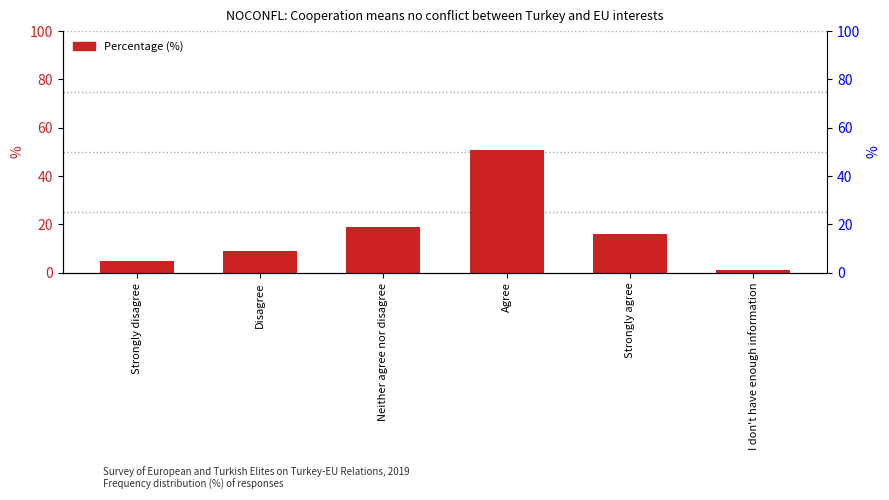

What is the label of the 3rd bar from the right?

Agree